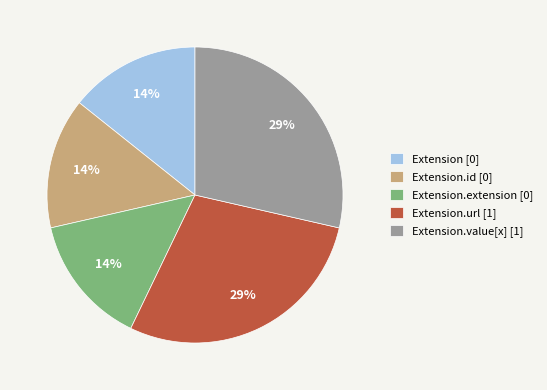

How many slices are in this pie chart?

5